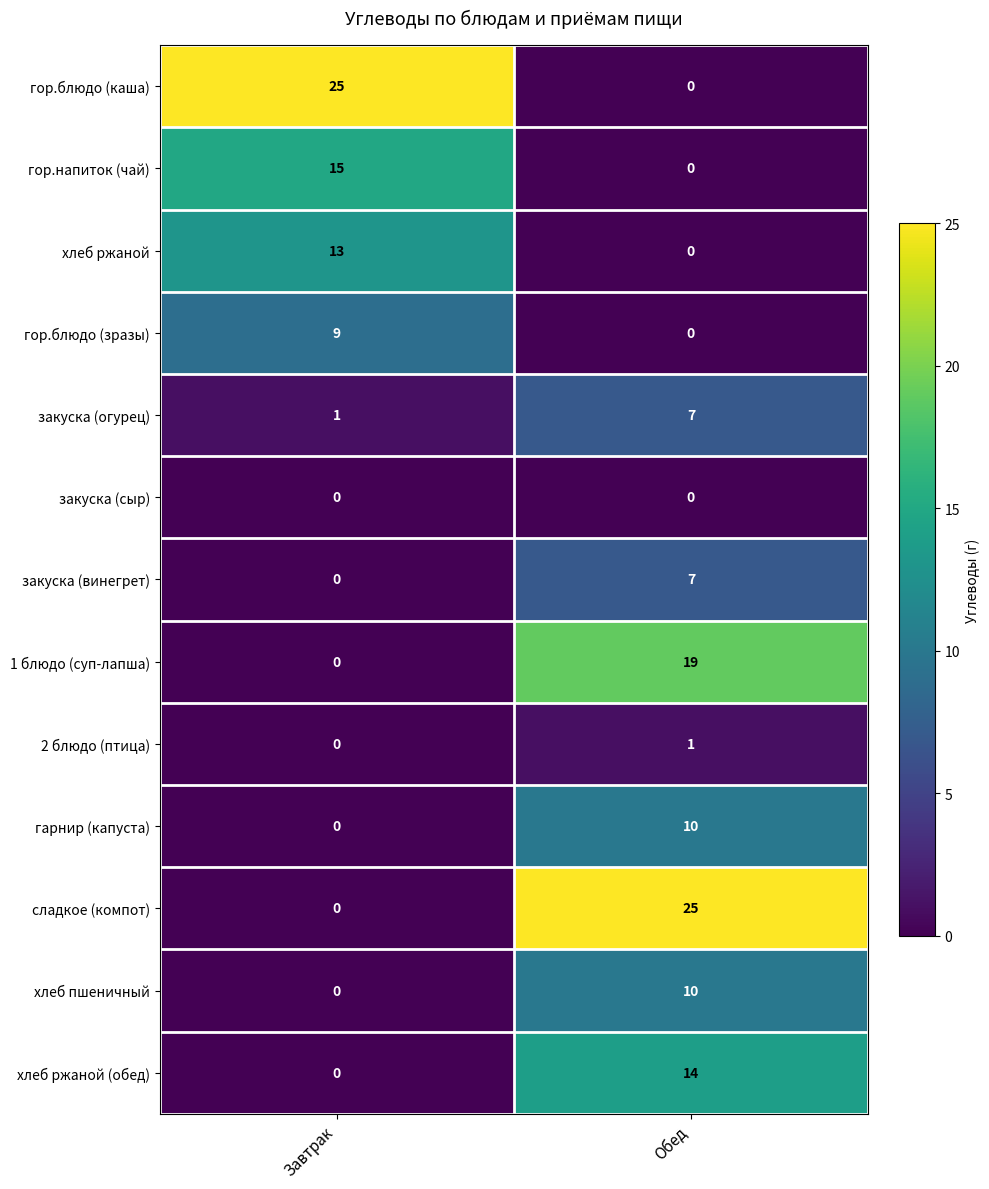

Reading left to right, transcribe all the data shown in this chart.

гор.блюдо (каша): Завтрак=25	Обед=0
гор.напиток (чай): Завтрак=15	Обед=0
хлеб ржаной: Завтрак=13	Обед=0
гор.блюдо (зразы): Завтрак=9	Обед=0
закуска (огурец): Завтрак=1	Обед=7
закуска (сыр): Завтрак=0	Обед=0
закуска (винегрет): Завтрак=0	Обед=7
1 блюдо (суп-лапша): Завтрак=0	Обед=19
2 блюдо (птица): Завтрак=0	Обед=1
гарнир (капуста): Завтрак=0	Обед=10
сладкое (компот): Завтрак=0	Обед=25
хлеб пшеничный: Завтрак=0	Обед=10
хлеб ржаной (обед): Завтрак=0	Обед=14